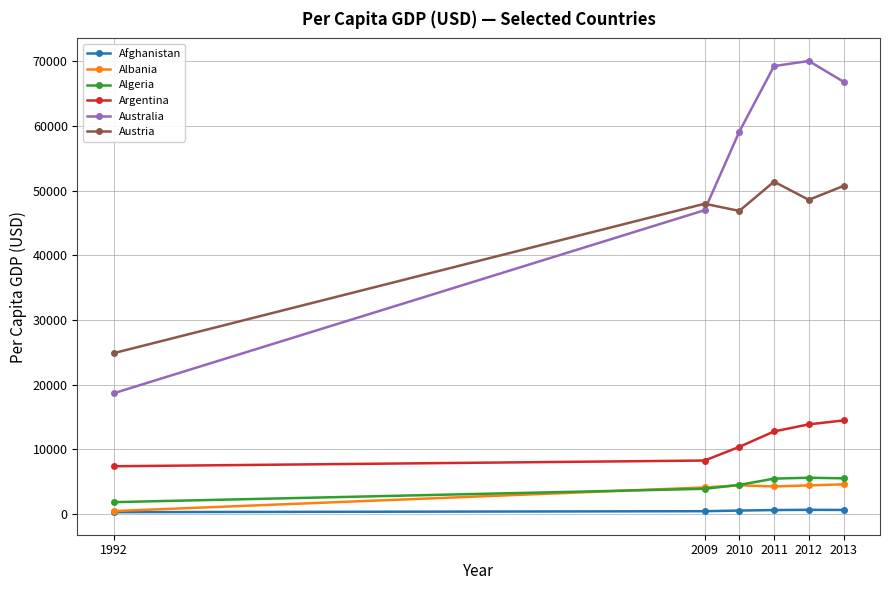

What is the difference between the highest and lowest values at 2009?

47526.8